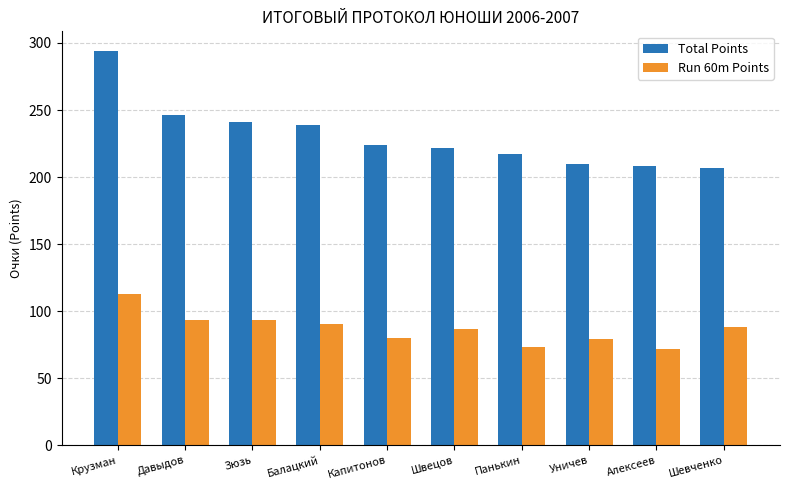

At Давыдов, list the series in order from largest to smallest.

Total Points, Run 60m Points